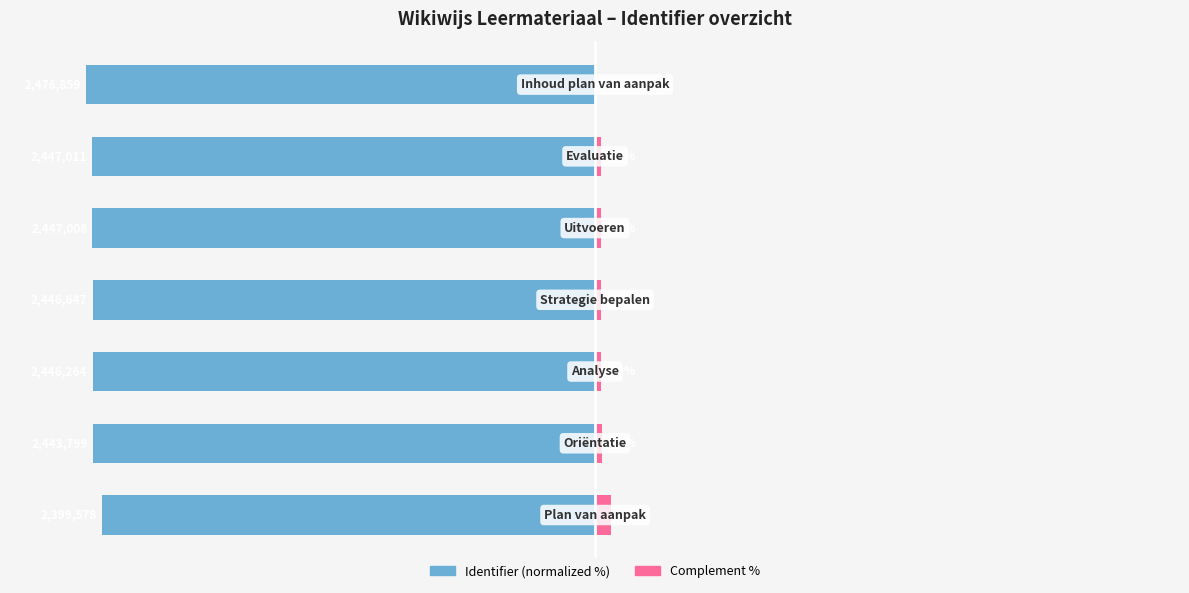

How many values in the Complement series exceed 1?

6